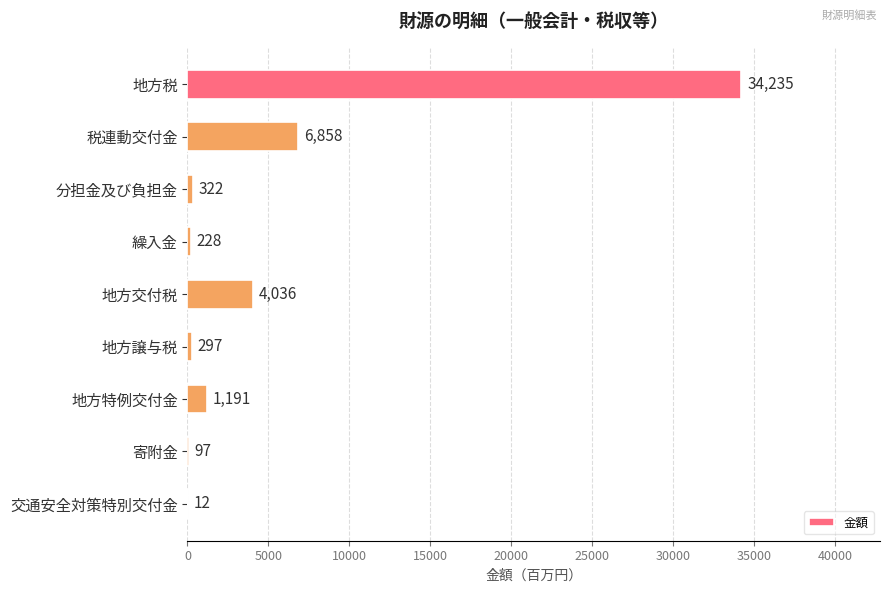

What is the sum of the values at 税連動交付金 and 交通安全対策特別交付金?

6870